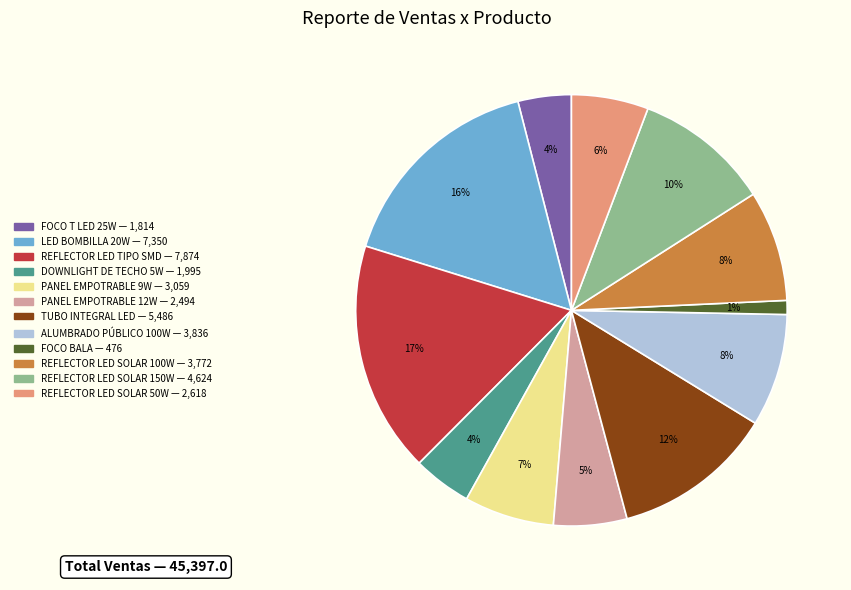

To the nearest percent, what is the average slice percentage?

8%